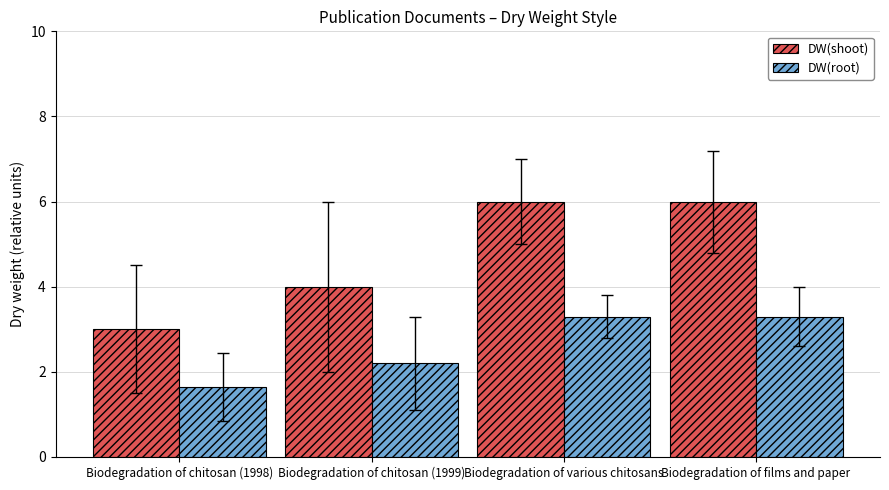

Reading left to right, extract all data points from this chart.

DW(shoot): 3.0	4.0	6.0	6.0
DW(root): 1.7	2.2	3.3	3.3